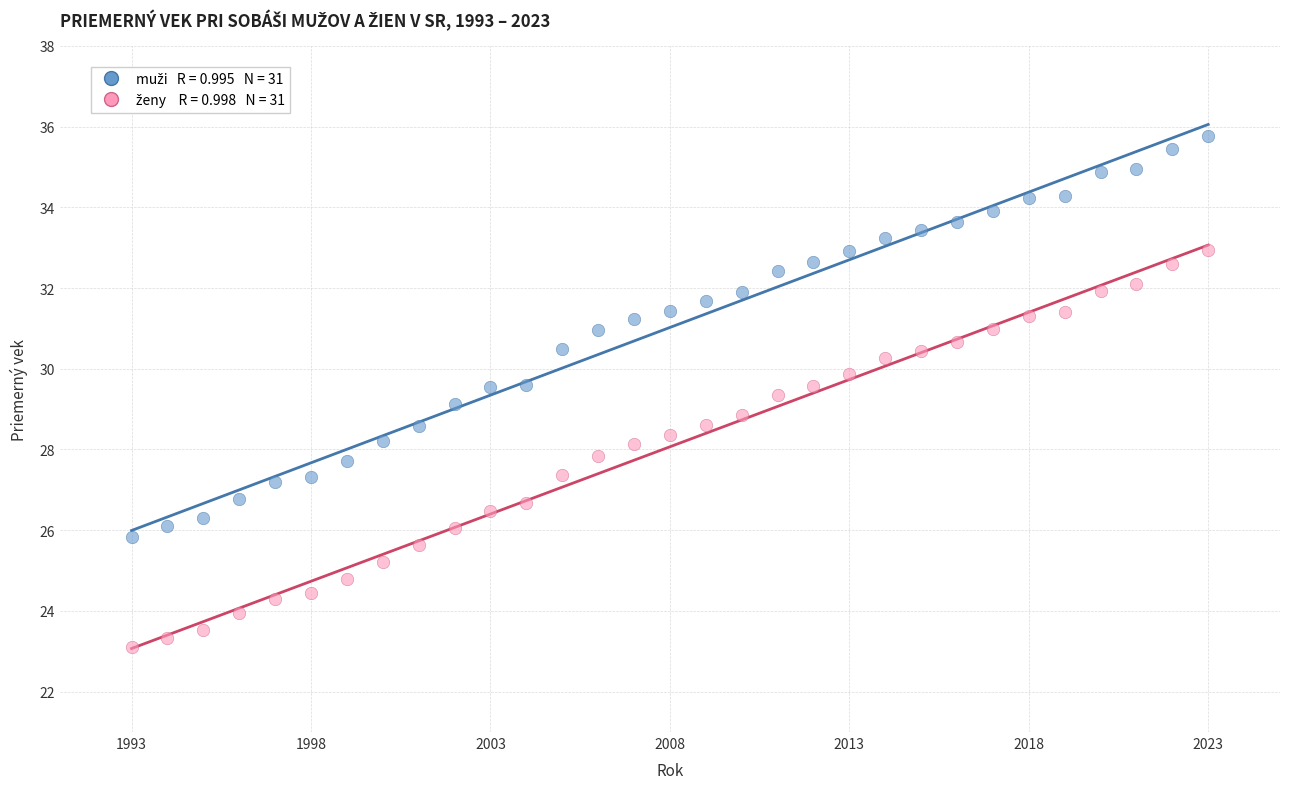

Across all data points, what is the range of Y values (max minus min)?

12.6